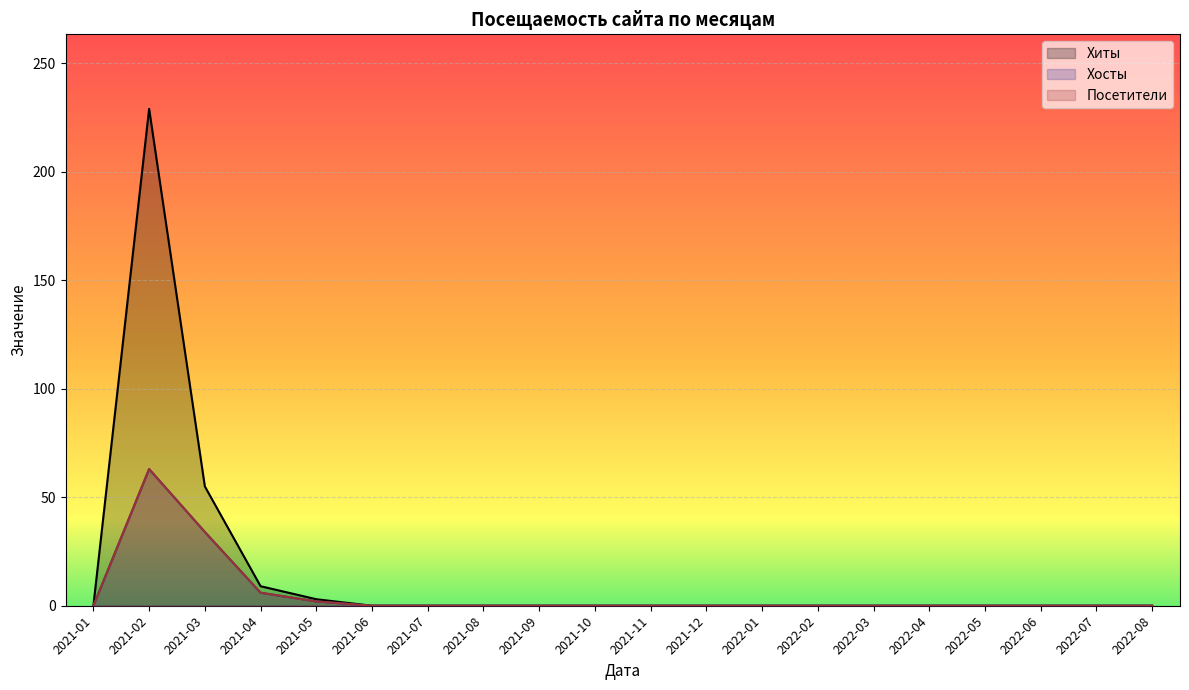

The value of Хосты at 2021-05 is 2. True or false?

True